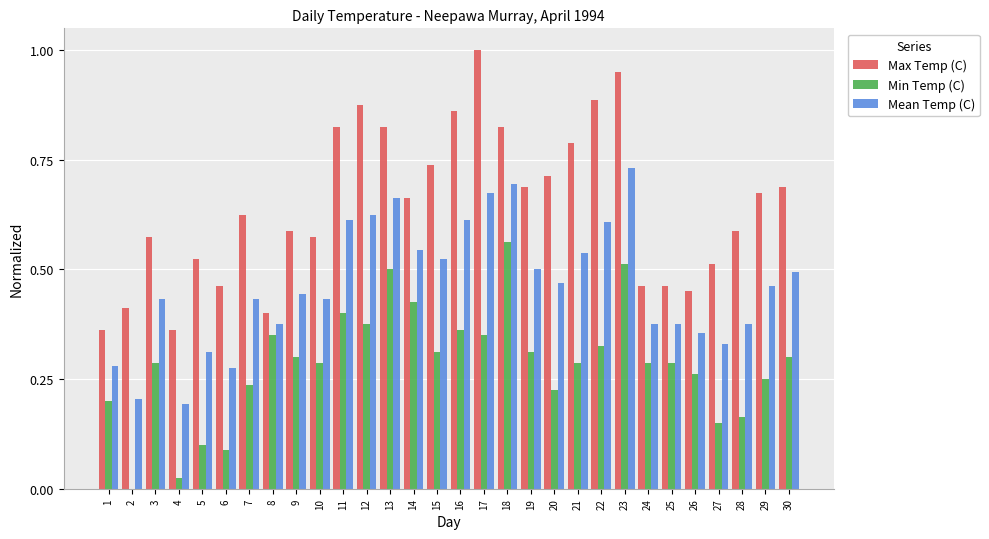

The Mean Temp (C) series shows 0.2 at 2. True or false?

True